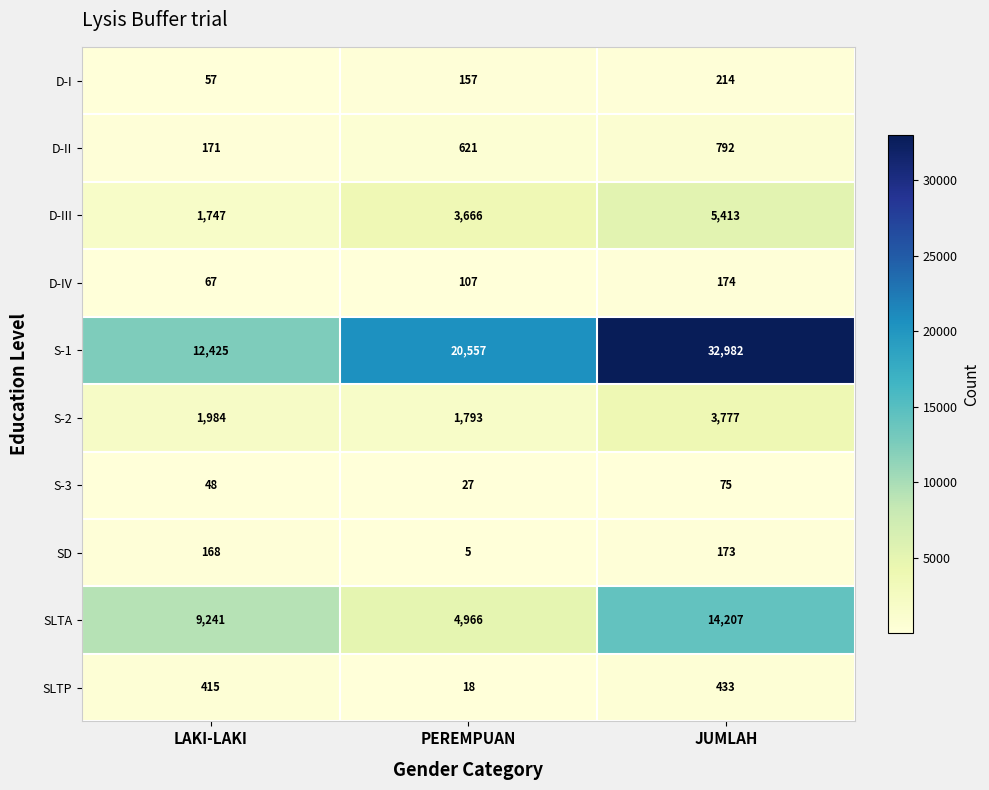

At which label does D-II reach its peak?

JUMLAH